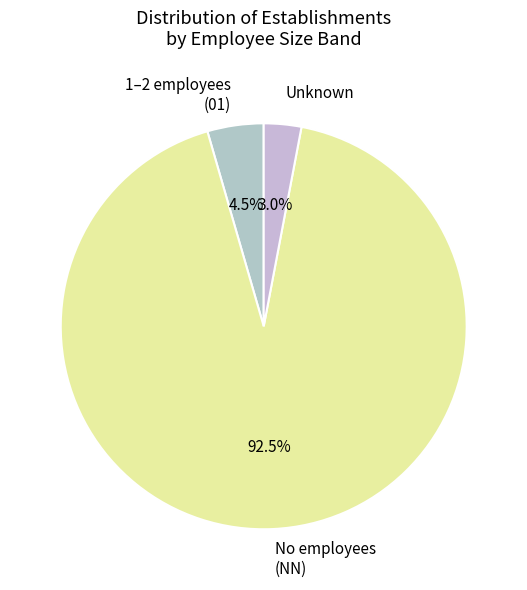

How many slices are in this pie chart?

3